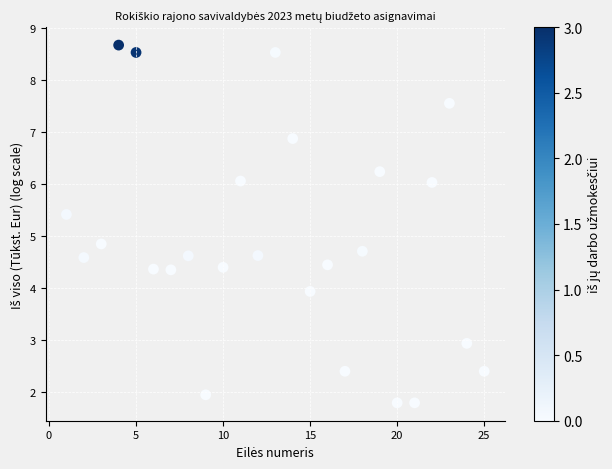

What Y value in the scatter plot is closest to 5?

4.8